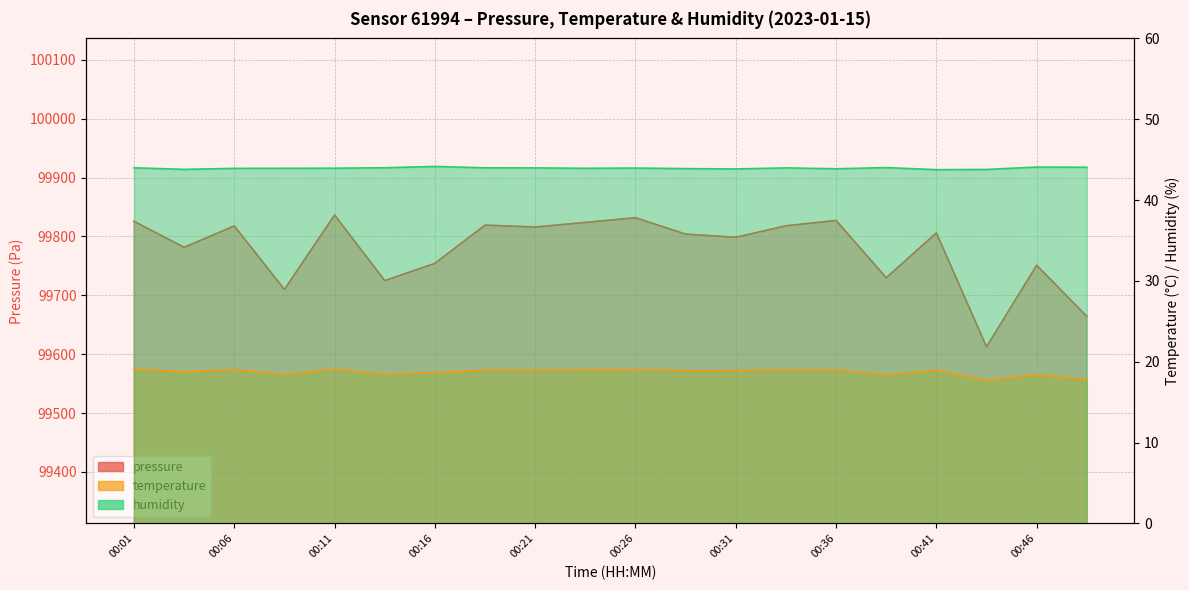

What is the smallest value displayed?

17.7